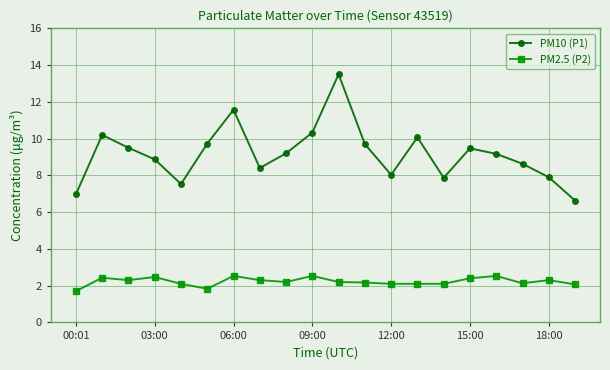

True or false: PM10 (P1) has more than 0 points higher than both neighbors.

True